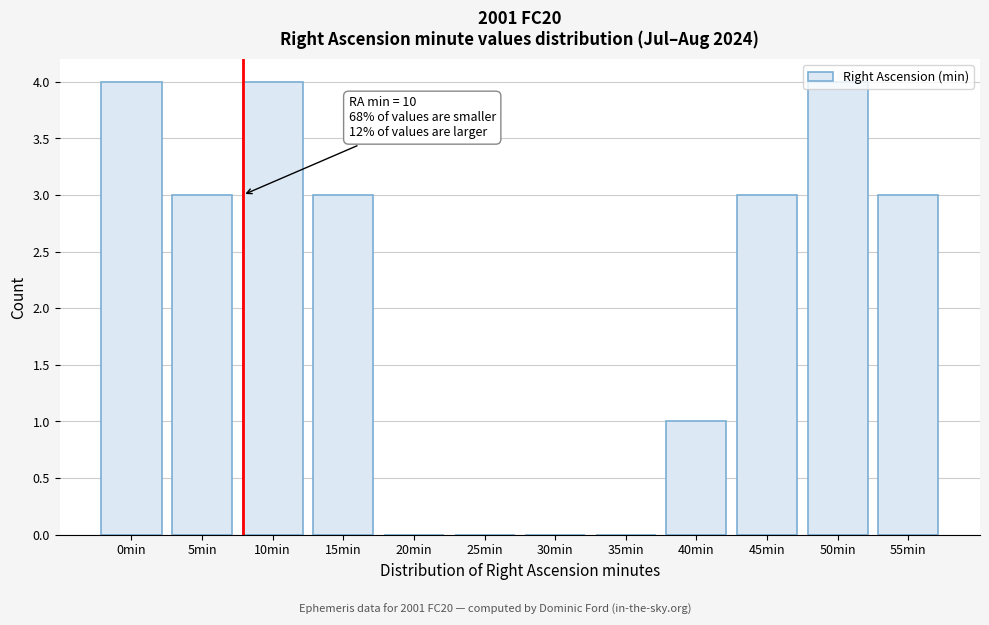

What is the sum of all values?

25